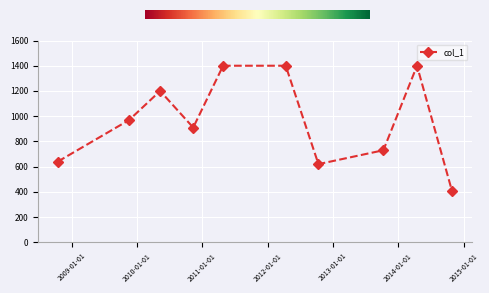

What is the value of the 7th point from the left?

620